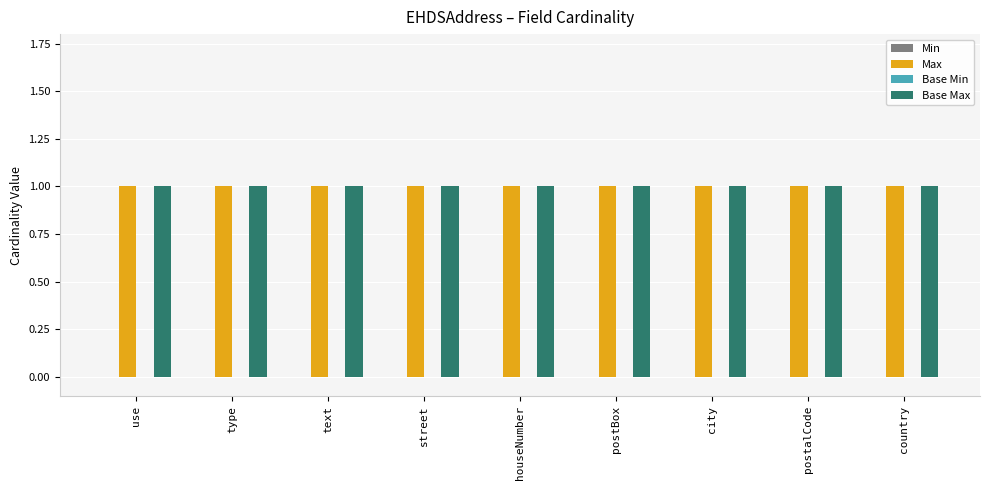

Reading right to left, what are all the values shown in this chart?

Min: country=0	postalCode=0	city=0	postBox=0	houseNumber=0	street=0	text=0	type=0	use=0
Max: country=1	postalCode=1	city=1	postBox=1	houseNumber=1	street=1	text=1	type=1	use=1
Base Min: country=0	postalCode=0	city=0	postBox=0	houseNumber=0	street=0	text=0	type=0	use=0
Base Max: country=1	postalCode=1	city=1	postBox=1	houseNumber=1	street=1	text=1	type=1	use=1